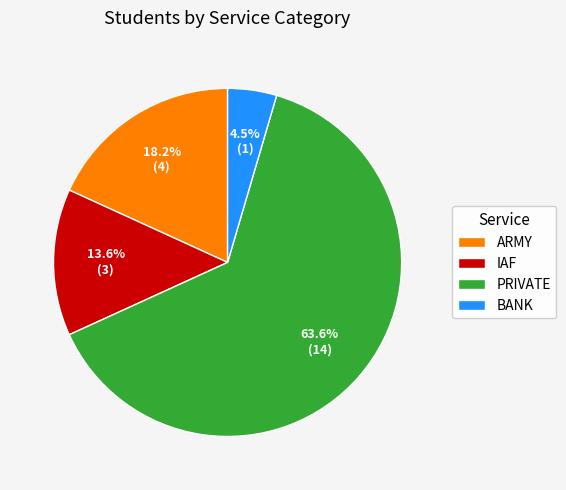

To the nearest percent, what portion does PRIVATE represent?

64%